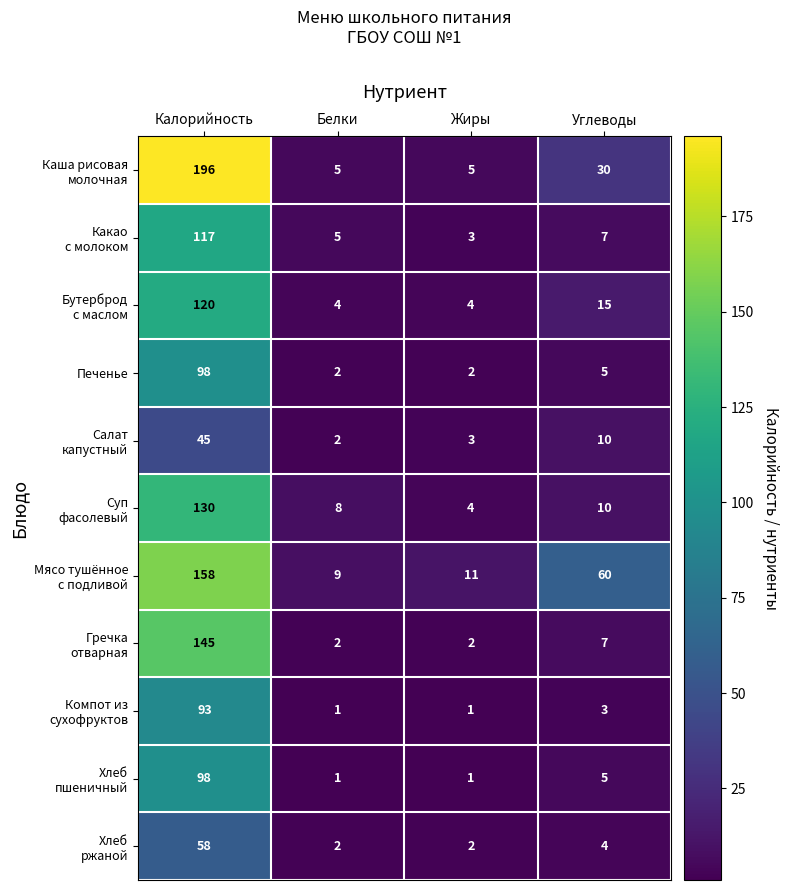

What is the spread (max minus min) of values at Белки?

8